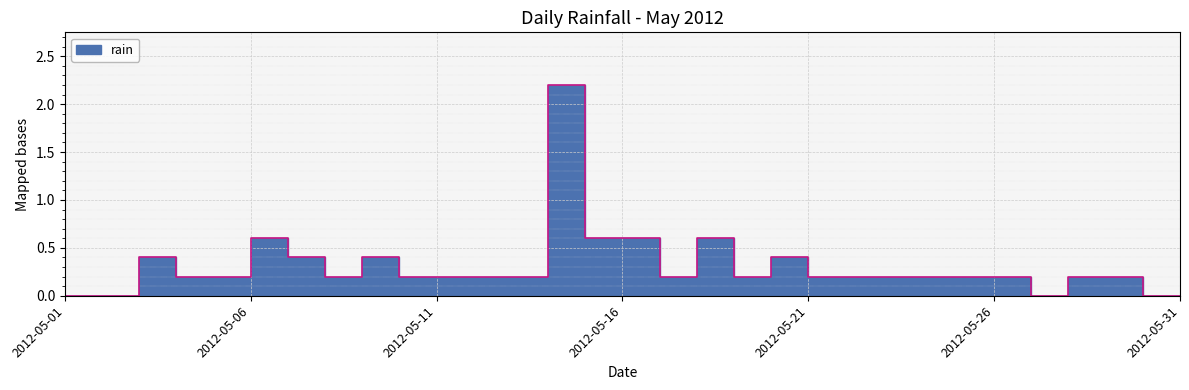

Which has a higher value, 2012-05-24 or 2012-05-28?

2012-05-24